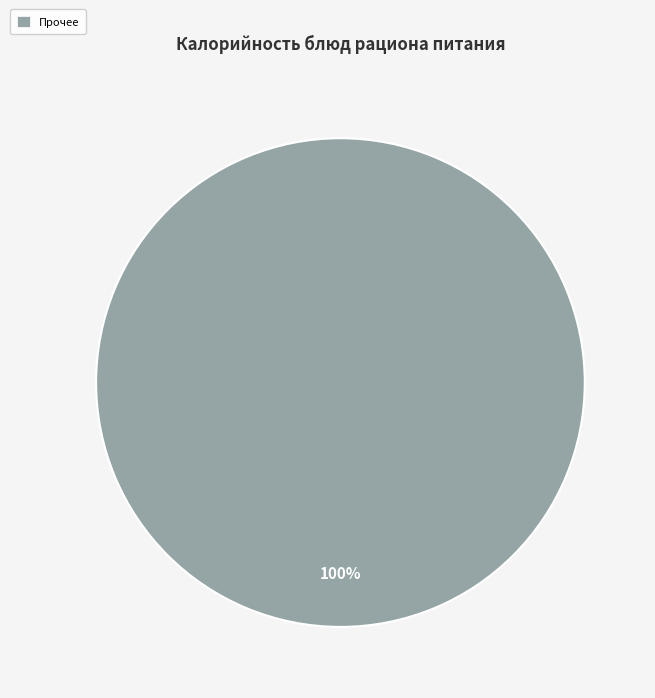

What percentage is the Прочее slice, to the nearest percent?

100%